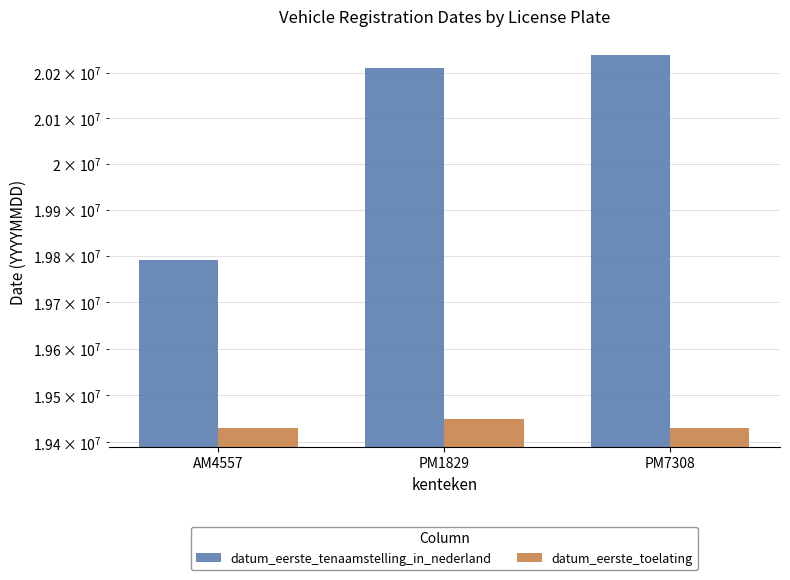

How many bars are there in total?

6